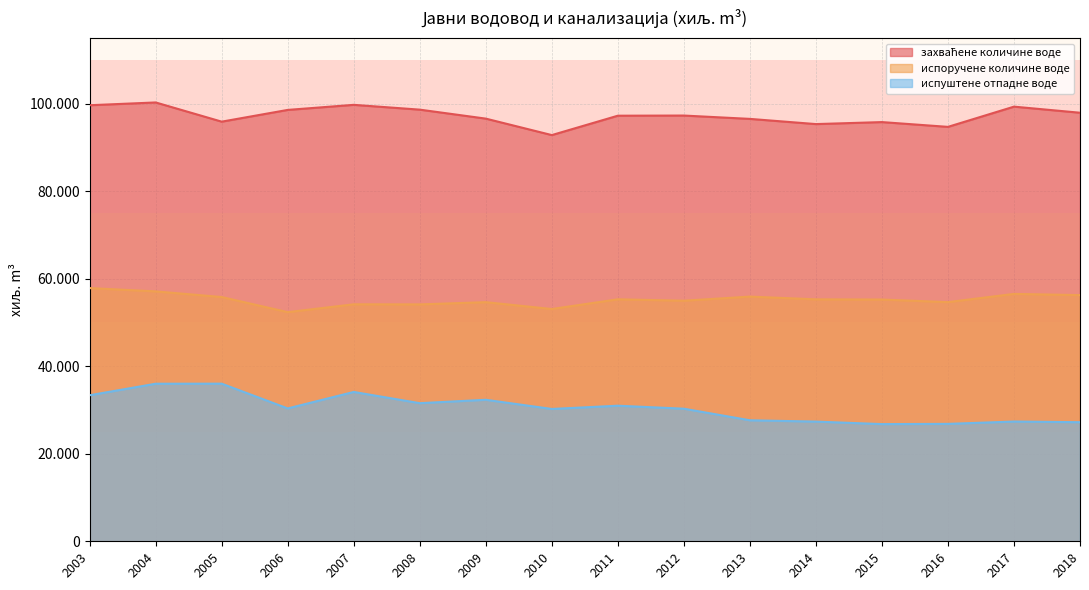

List the series in order of their overall mean, lowest first.

испуштeне отпадне воде, испоручене количине воде, захваћене количине воде